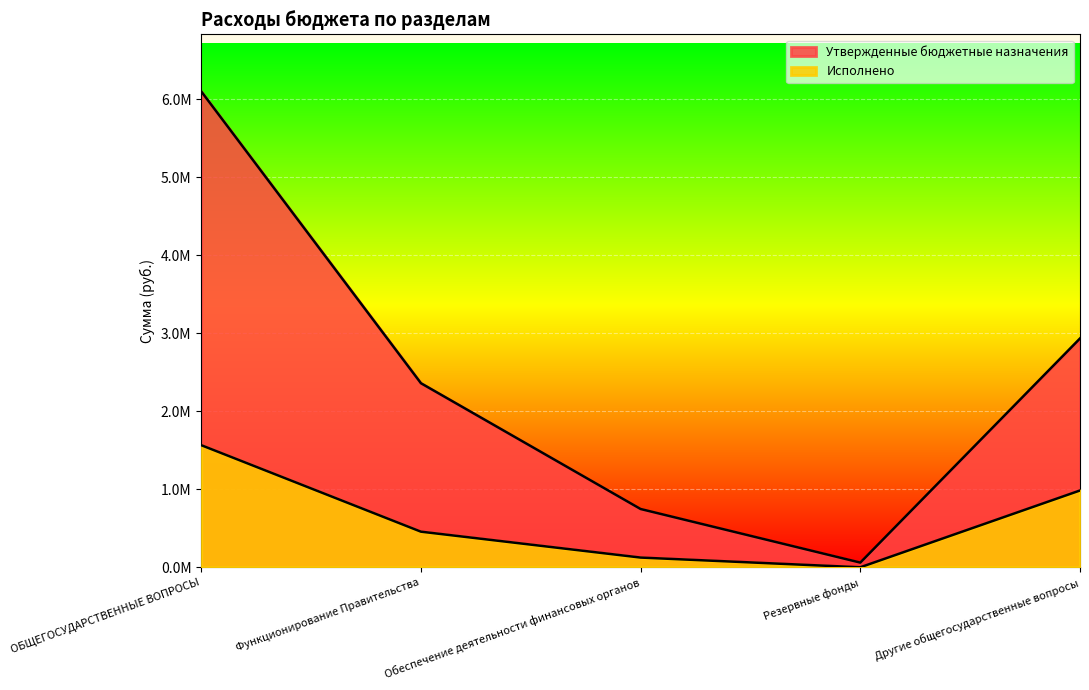

True or false: Исполнено and Утвержденные бюджетные назначения cross at least once.

False